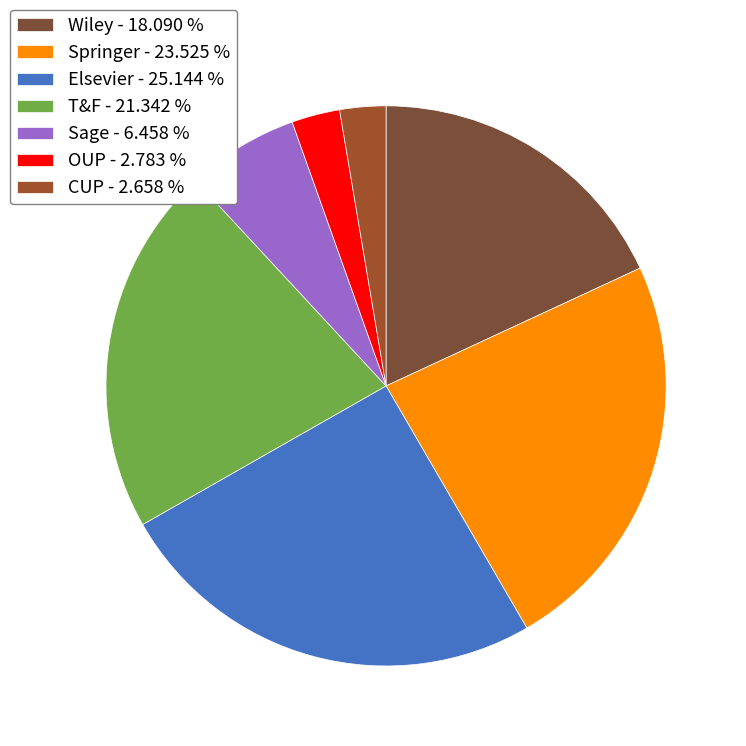

Rank the categories by value from highest to lowest.

Elsevier, Springer, T&F, Wiley, Sage, OUP, CUP